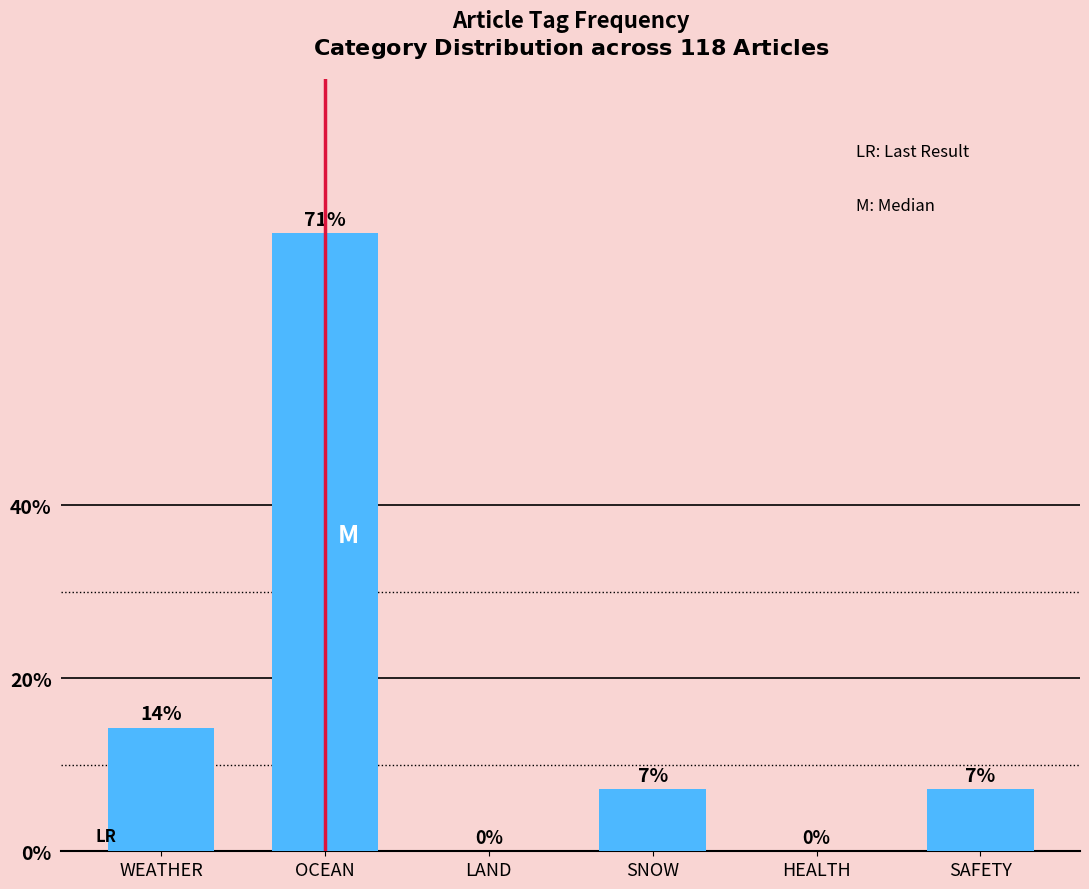

True or false: the data shows 7.1 at SNOW.

True